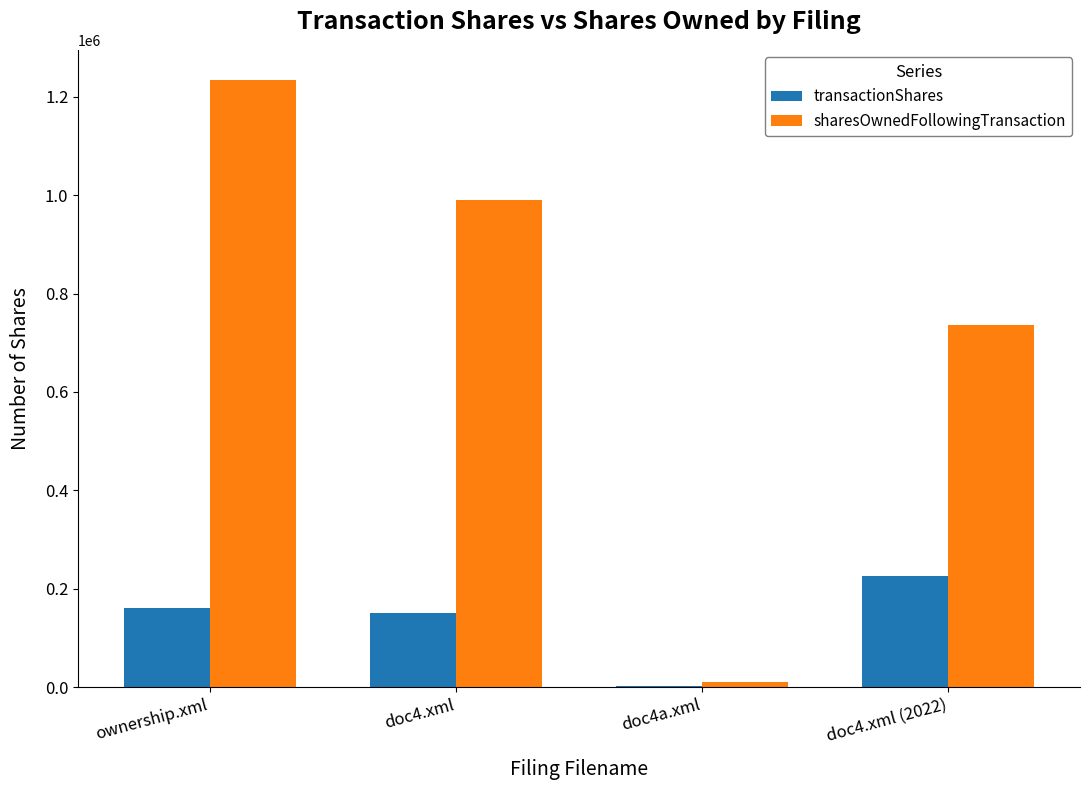

Which series changed the most between doc4.xml and doc4a.xml?

sharesOwnedFollowingTransaction